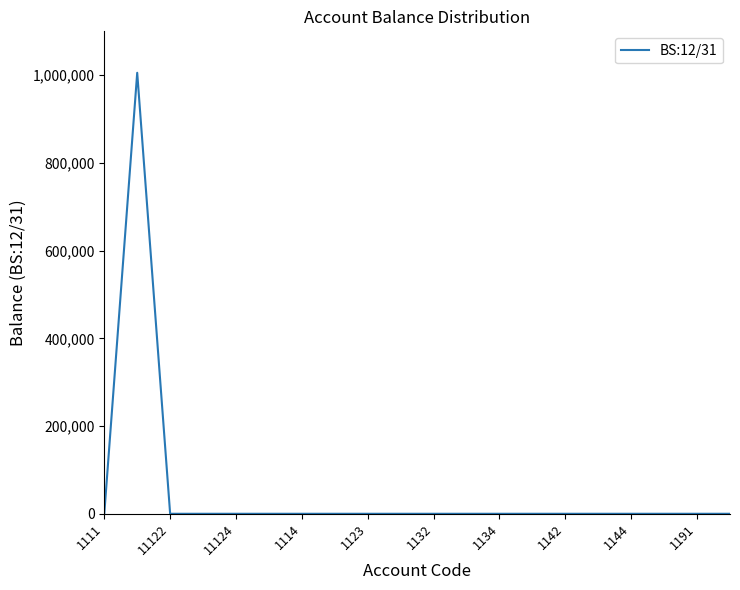

What is the maximum value shown in the chart?

1005500